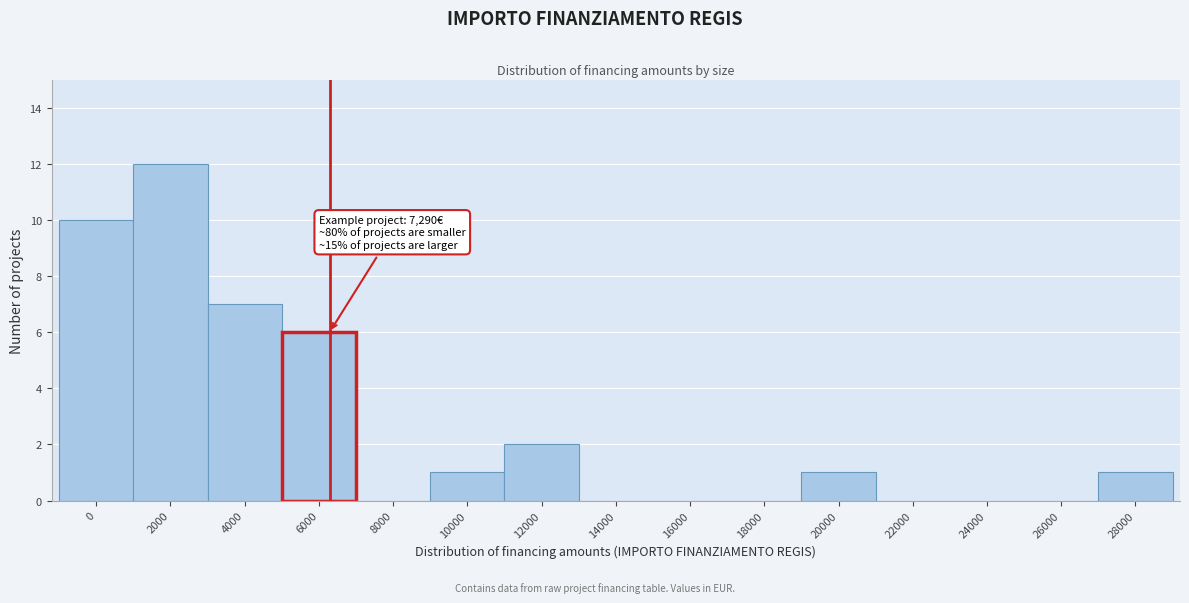

Reading left to right, extract all data points from this chart.

0=10	2000=12	4000=7	6000=6	8000=0	10000=1	12000=2	14000=0	16000=0	18000=0	20000=1	22000=0	24000=0	26000=0	28000=1